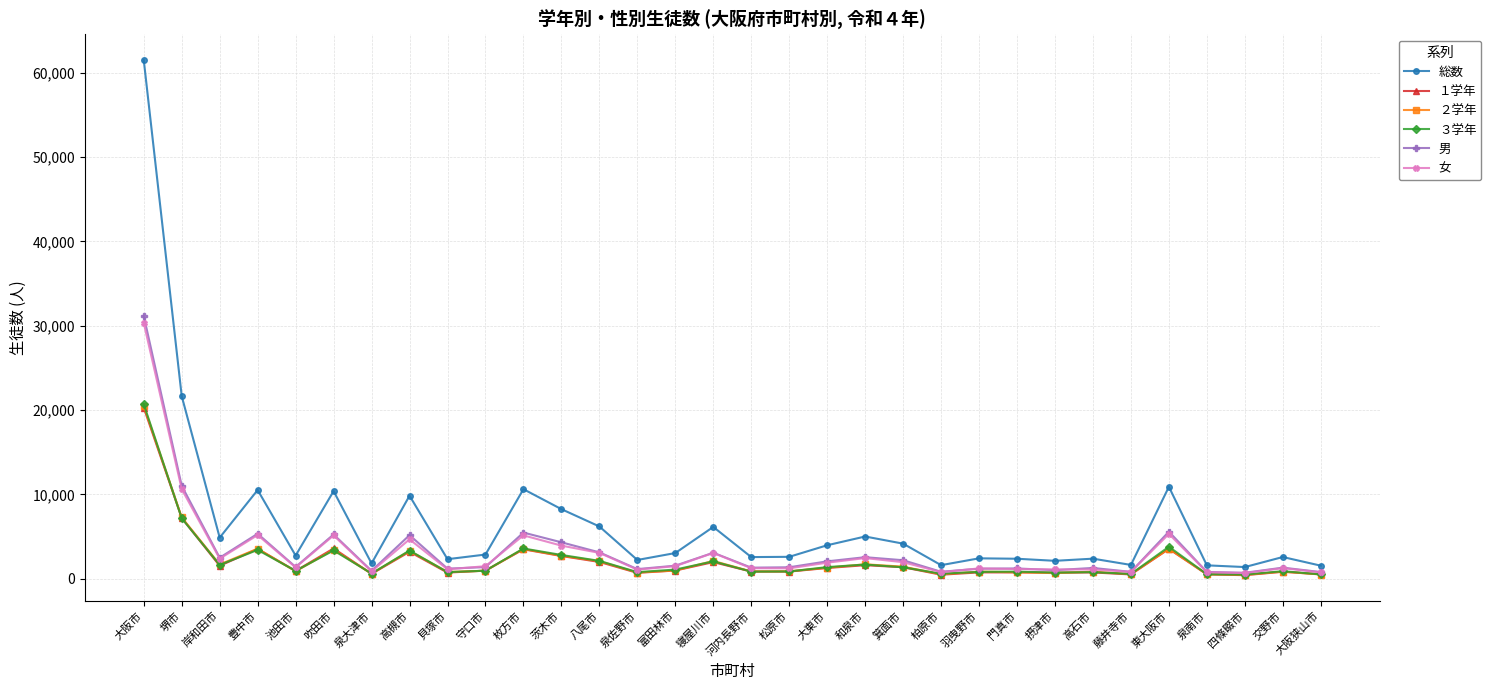

At how many categories does at least one series exceed 38837?

1